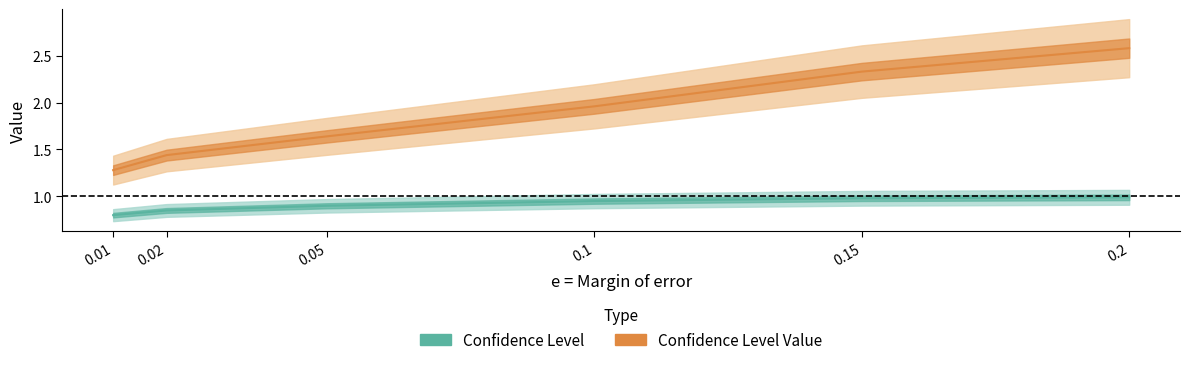

Rank the series at 0.02 from lowest to highest value.

Confidence Level, Confidence Level Value